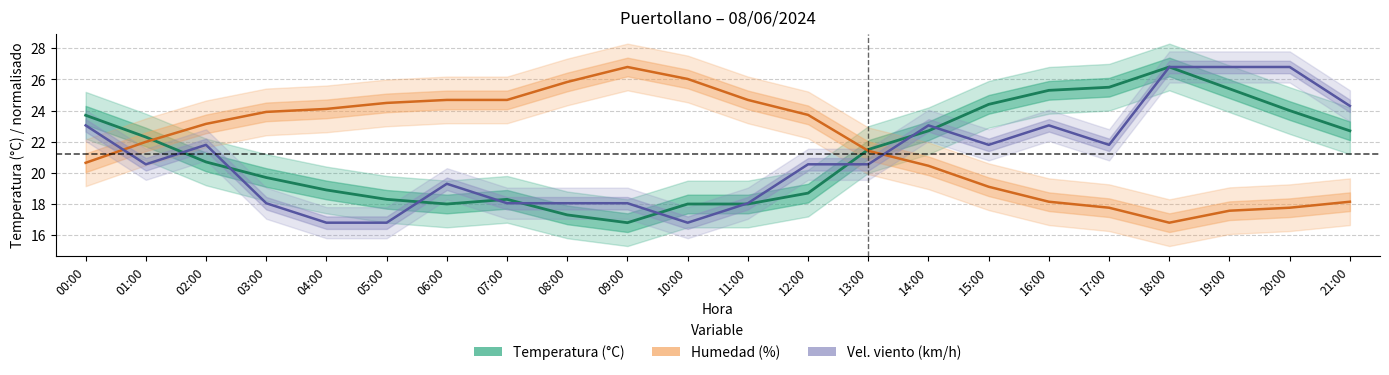

What is the value of the Temperatura (°C) point at the 6th from the left?

18.3